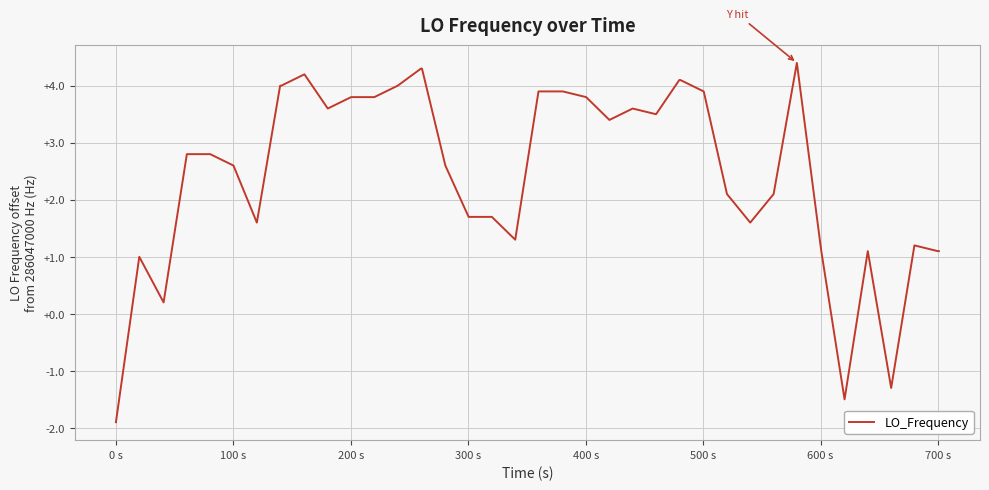

What is the difference between the maximum and minimum values?

6.3